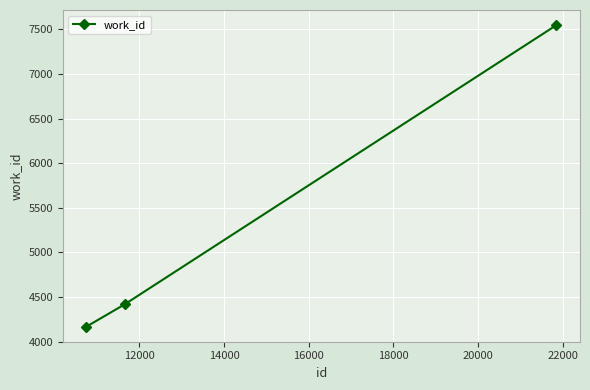

What is the minimum value shown in the chart?

4167